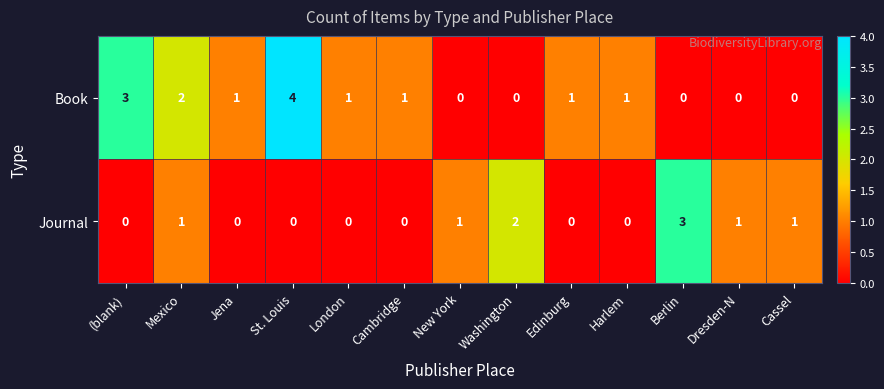

What is the difference between the highest and lowest values at Berlin?

3